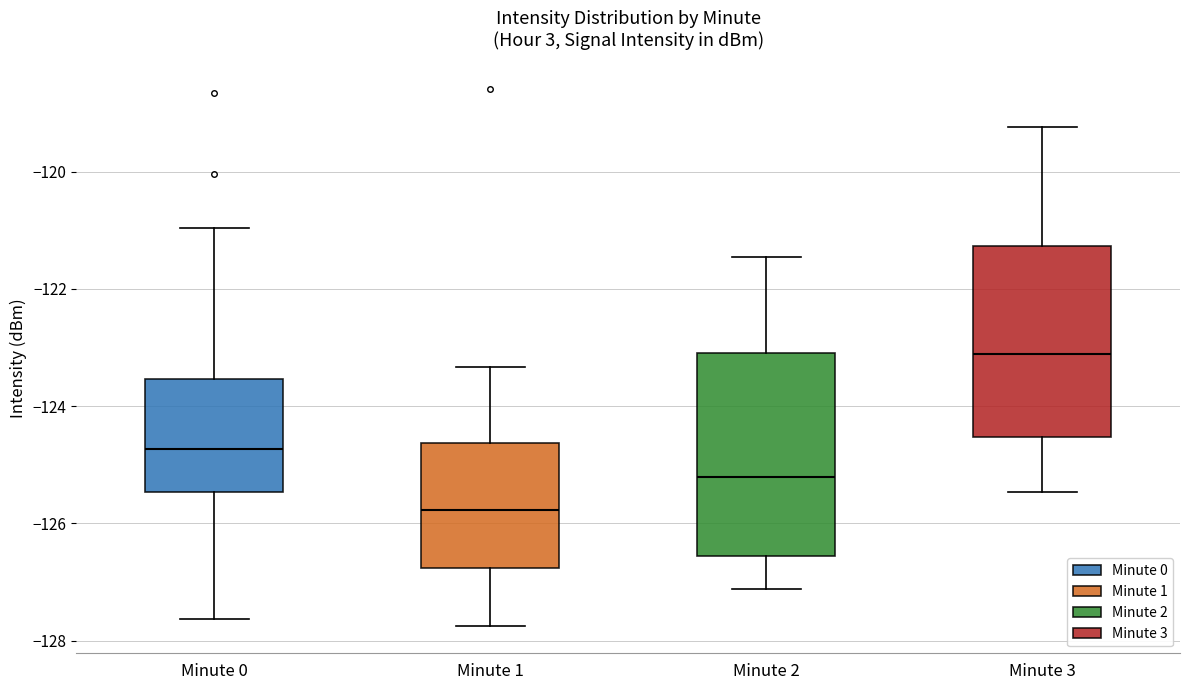

Reading left to right, read every box against the y-axis: the position of its median line, the range the box covers, and the ends of its whiskers. The values are not printed on the chart, so give them approximately, as read against the axis.

Minute 0: median -124.8, box -125.4 to -123.6, whiskers -127.6 to -121.0
Minute 1: median -125.8, box -126.8 to -124.6, whiskers -127.8 to -123.4
Minute 2: median -125.2, box -126.6 to -123.0, whiskers -127.2 to -121.4
Minute 3: median -123.2, box -124.6 to -121.2, whiskers -125.4 to -119.2